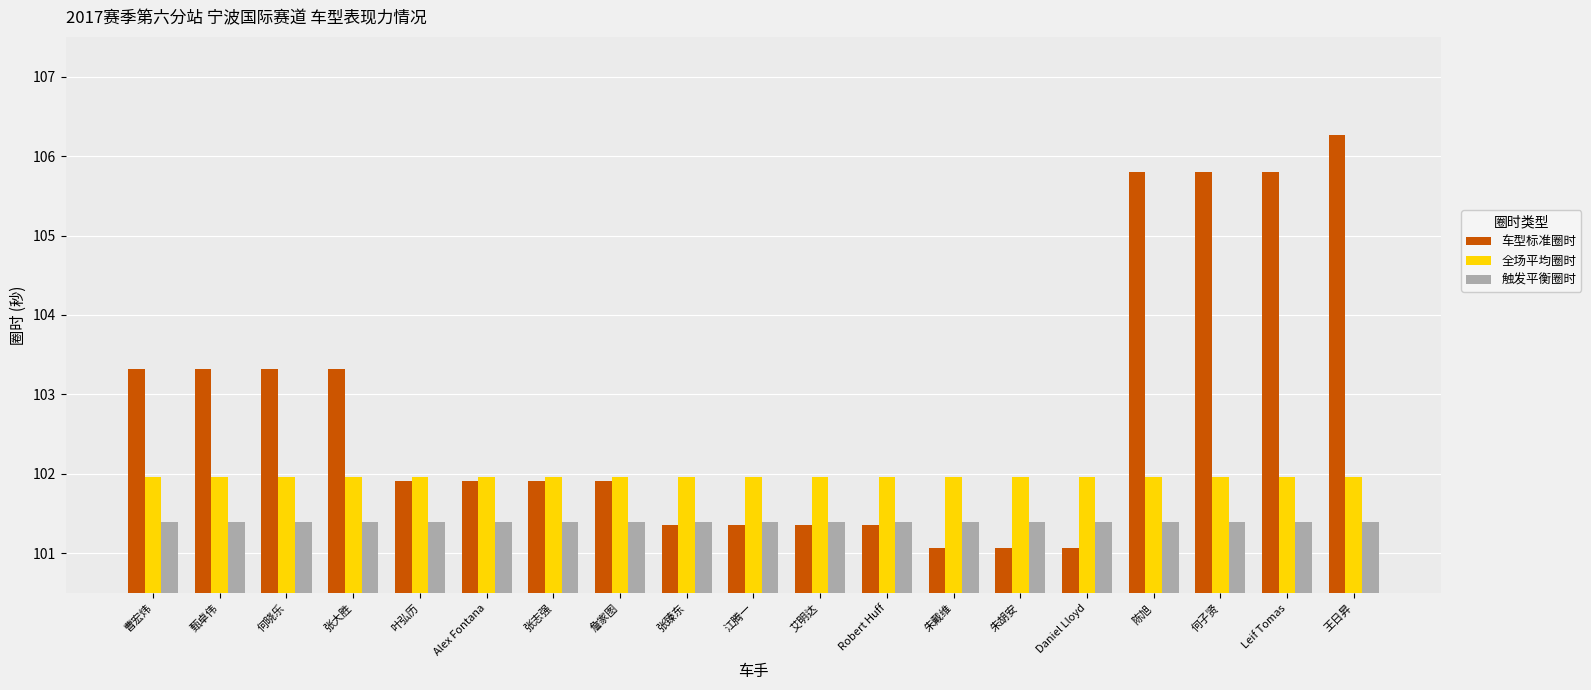

What is the sum of the 车型标准圈时 values at 王日昇 and Robert Huff?

207.6